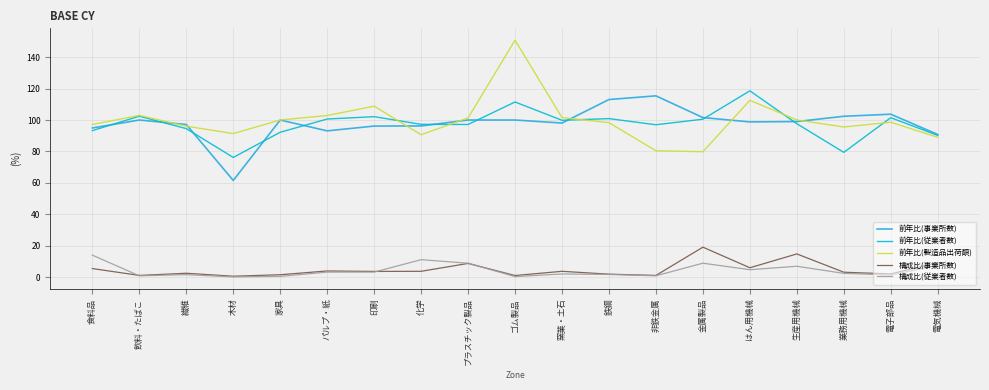

The 前年比(製造品出荷額) series shows 168.8 at 電子部品. True or false?

False